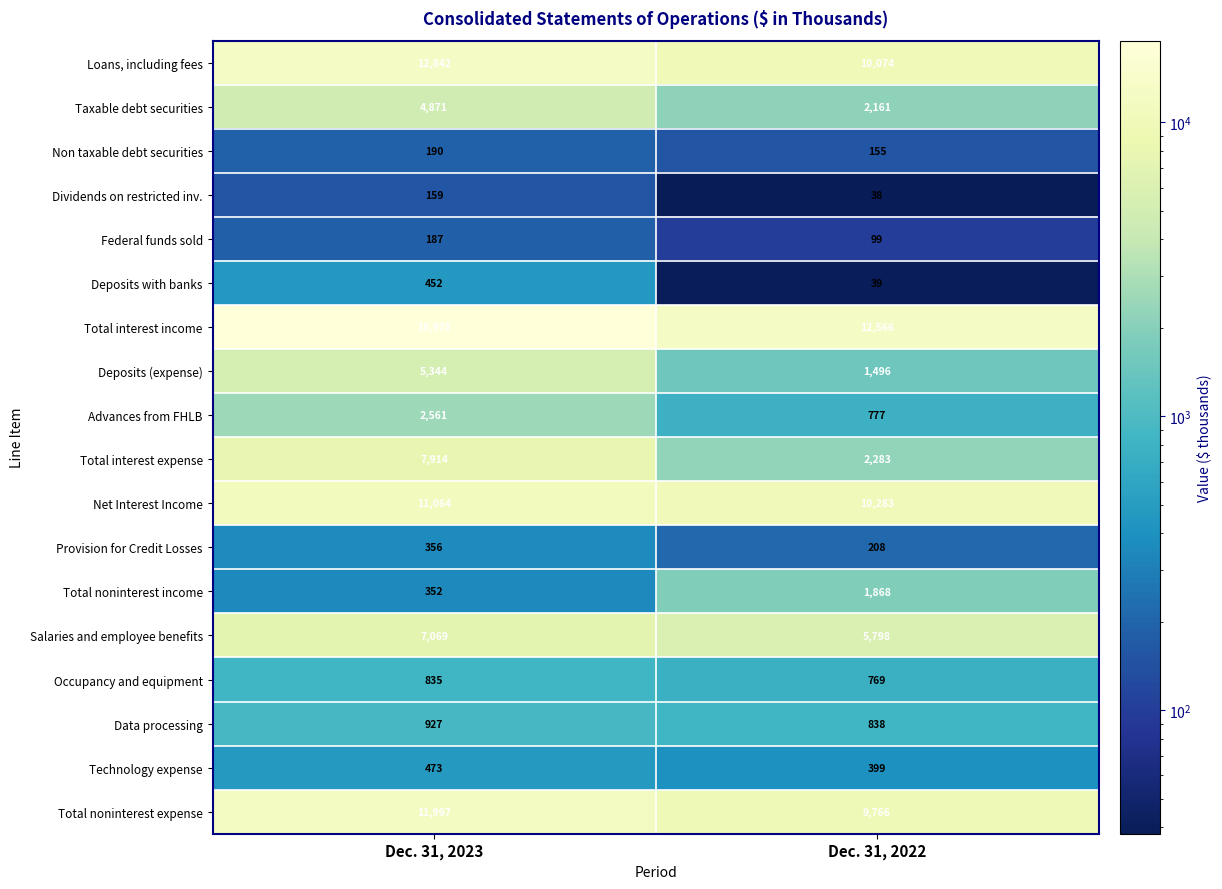

Which series has the largest range (max minus min)?

Total interest income